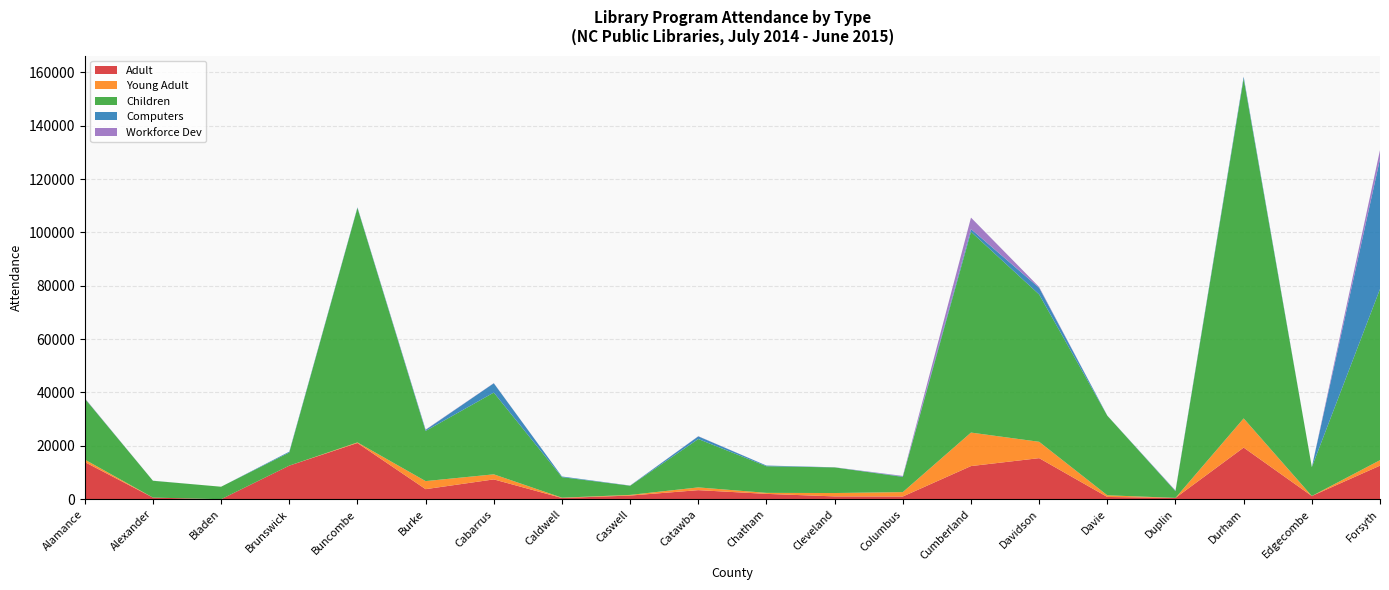

Reading right to left, what are all the values shown in this chart?

Adult: Forsyth=12584	Edgecombe=1207	Durham=19355	Duplin=496	Davie=845	Davidson=15393	Cumberland=12422	Columbus=1017	Cleveland=1057	Chatham=2004	Catawba=3400	Caswell=1369	Caldwell=459	Cabarrus=7429	Burke=3770	Buncombe=21074	Brunswick=12593	Bladen=8	Alexander=615	Alamance=13930
Young Adult: Forsyth=2049	Edgecombe=0	Durham=10934	Duplin=10	Davie=631	Davidson=6132	Cumberland=12556	Columbus=1651	Cleveland=1264	Chatham=374	Catawba=1030	Caswell=247	Caldwell=120	Cabarrus=1900	Burke=3022	Buncombe=219	Brunswick=0	Bladen=0	Alexander=0	Alamance=929
Children: Forsyth=64132	Edgecombe=10826	Durham=127338	Duplin=2496	Davie=29821	Davidson=55214	Cumberland=75265	Columbus=5700	Cleveland=9598	Chatham=9980	Catawba=18133	Caswell=3434	Caldwell=7687	Cabarrus=30646	Burke=18793	Buncombe=87868	Brunswick=4909	Bladen=4673	Alexander=6296	Alamance=22862
Computers: Forsyth=48721	Edgecombe=0	Durham=711	Duplin=161	Davie=39	Davidson=2515	Cumberland=1005	Columbus=176	Cleveland=31	Chatham=254	Catawba=997	Caswell=53	Caldwell=257	Cabarrus=3471	Burke=399	Buncombe=212	Brunswick=312	Bladen=0	Alexander=30	Alamance=77
Workforce Dev: Forsyth=3360	Edgecombe=0	Durham=22	Duplin=100	Davie=0	Davidson=289	Cumberland=4298	Columbus=192	Cleveland=26	Chatham=13	Catawba=66	Caswell=28	Caldwell=0	Cabarrus=66	Burke=110	Buncombe=36	Brunswick=7	Bladen=0	Alexander=0	Alamance=98